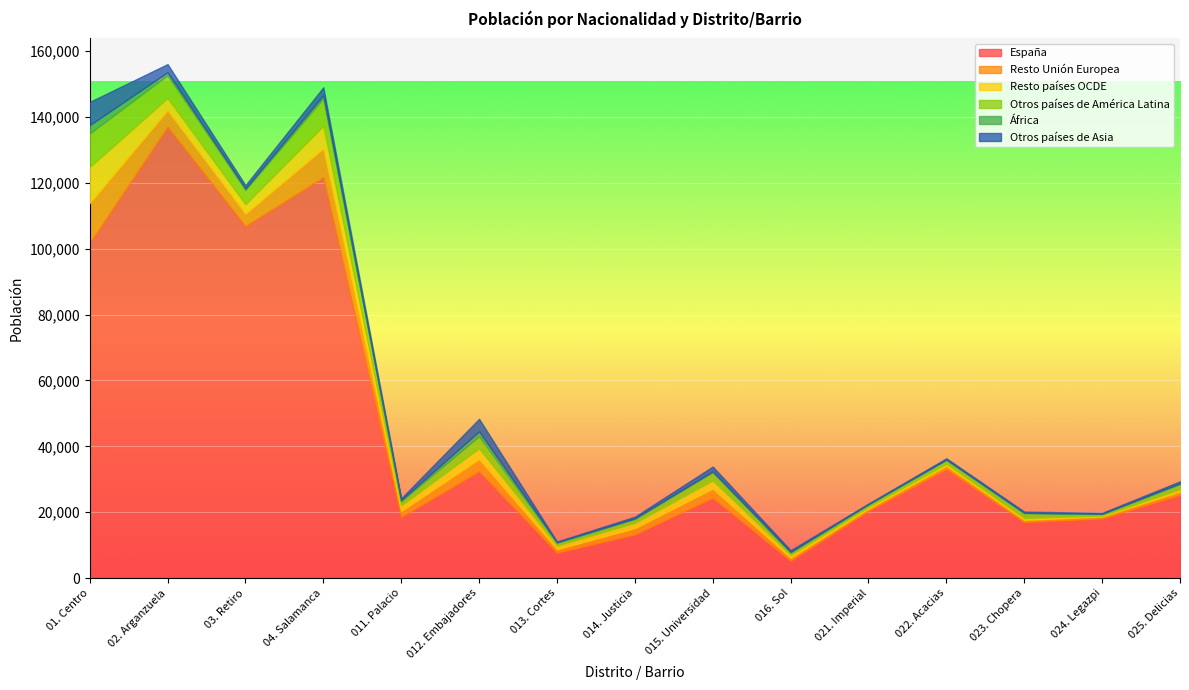

How many interior local peaks does the Otros países de Asia series have?

4